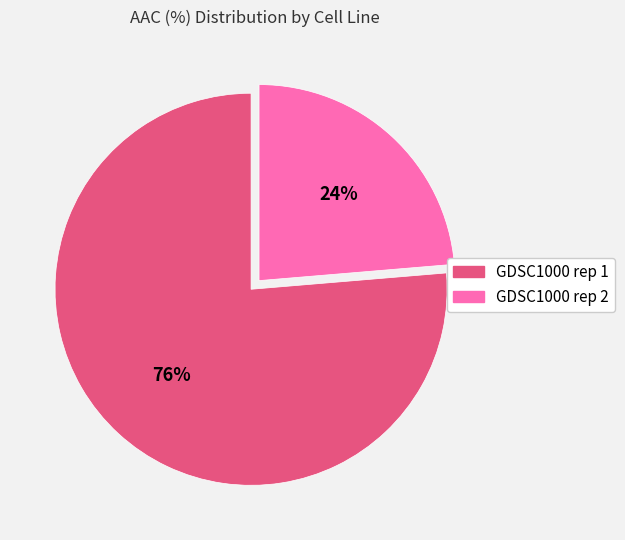

To the nearest percent, what is the combined percentage of GDSC1000 rep 2 and GDSC1000 rep 1?

100%